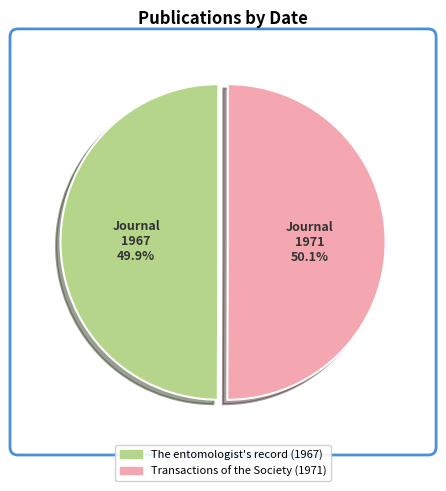

Count the number of slices in the pie.

2